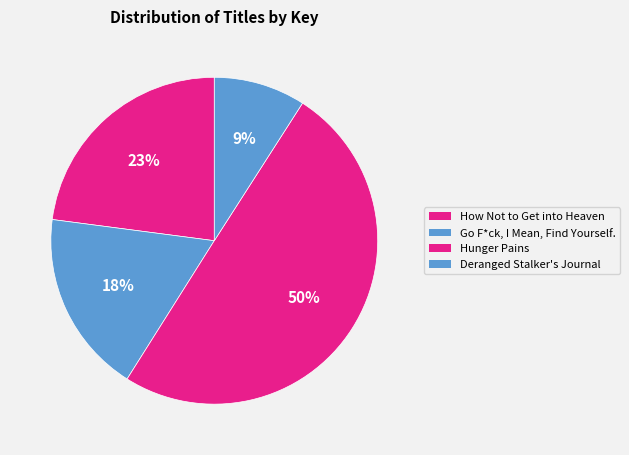

True or false: Hunger Pains accounts for 42% of the total.

False